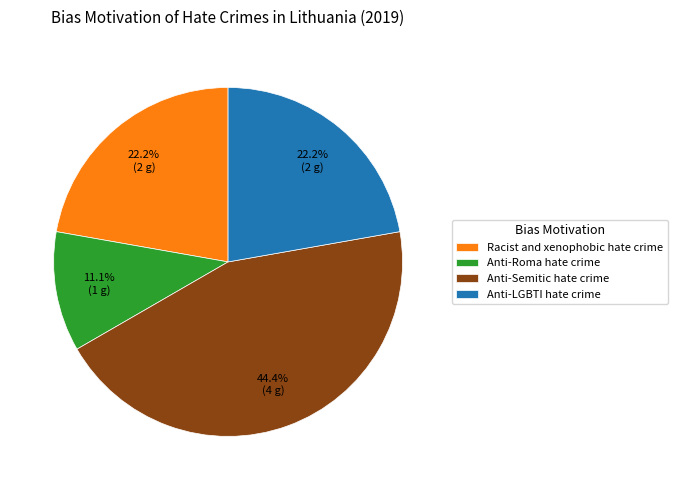

True or false: Anti-Roma hate crime accounts for 1% of the total.

False